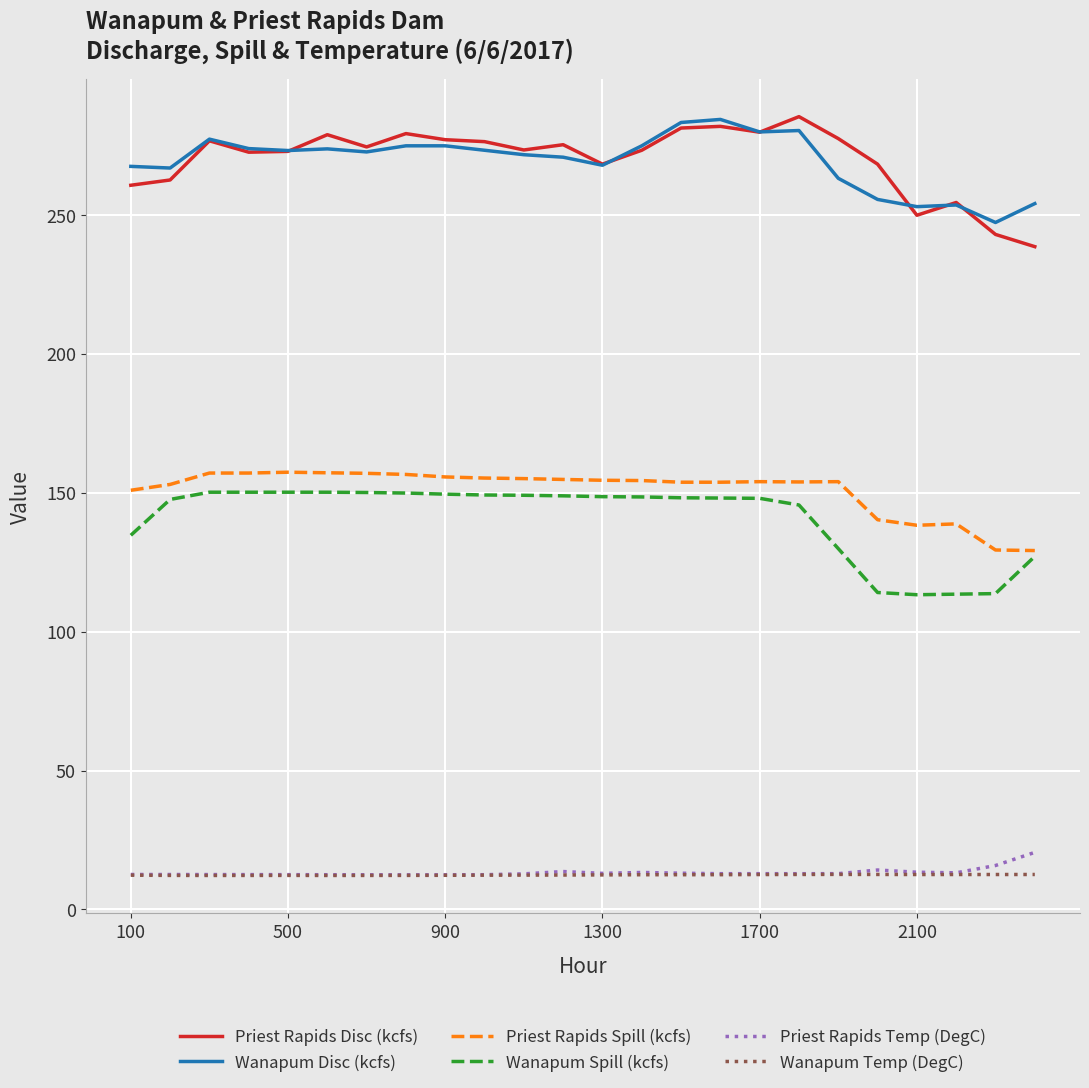

What is the minimum value for Wanapum Temp (DegC)?

12.2